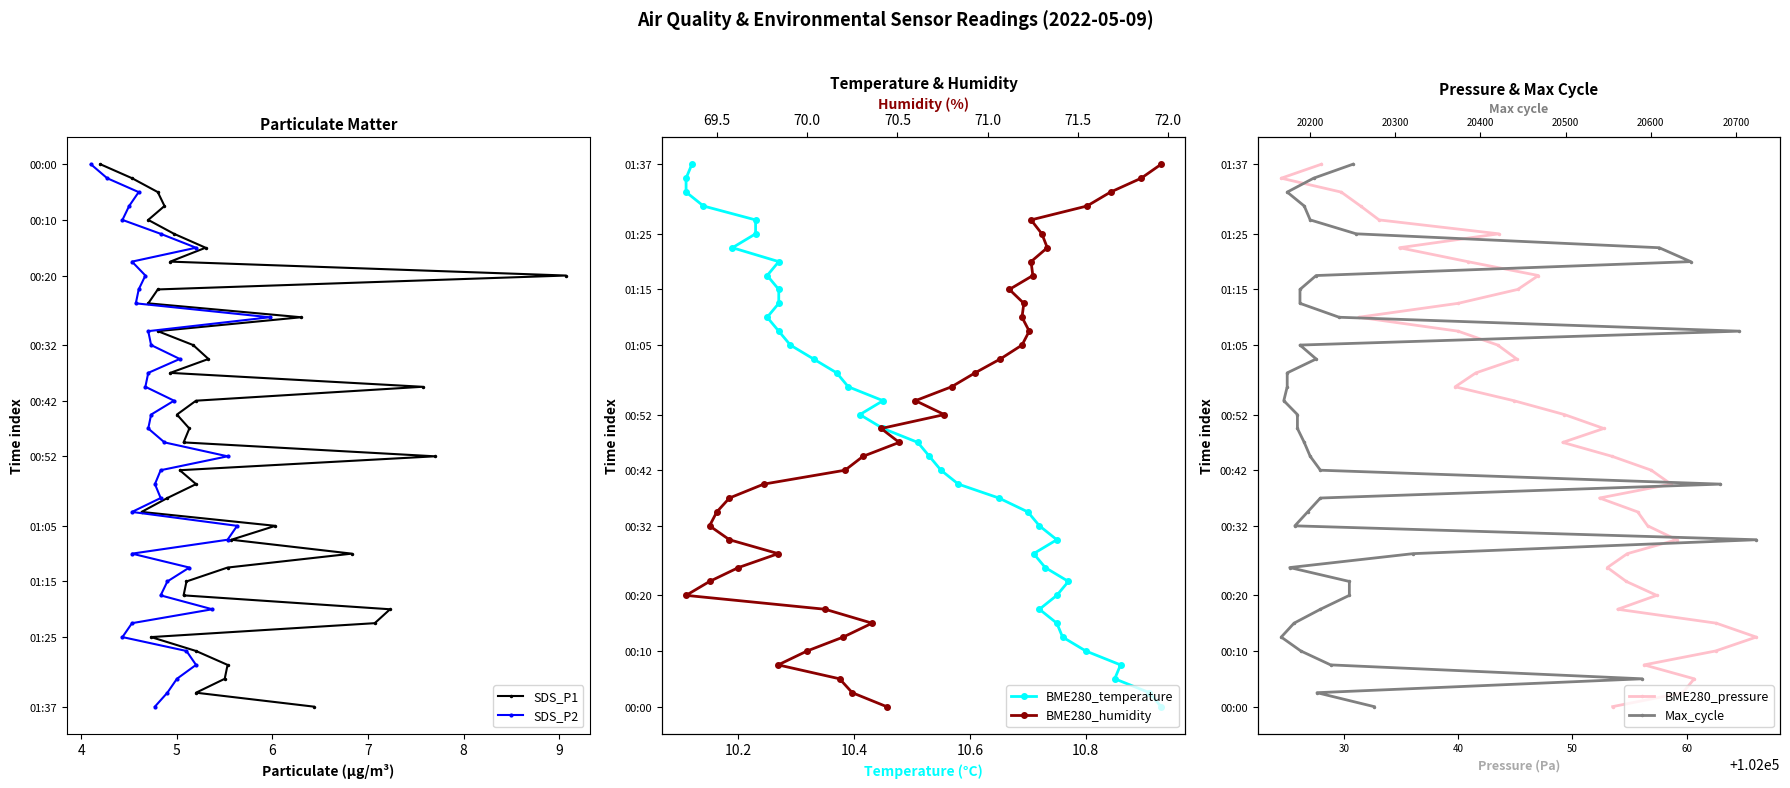

Is it true that BME280_pressure equals 3 at 5?

False